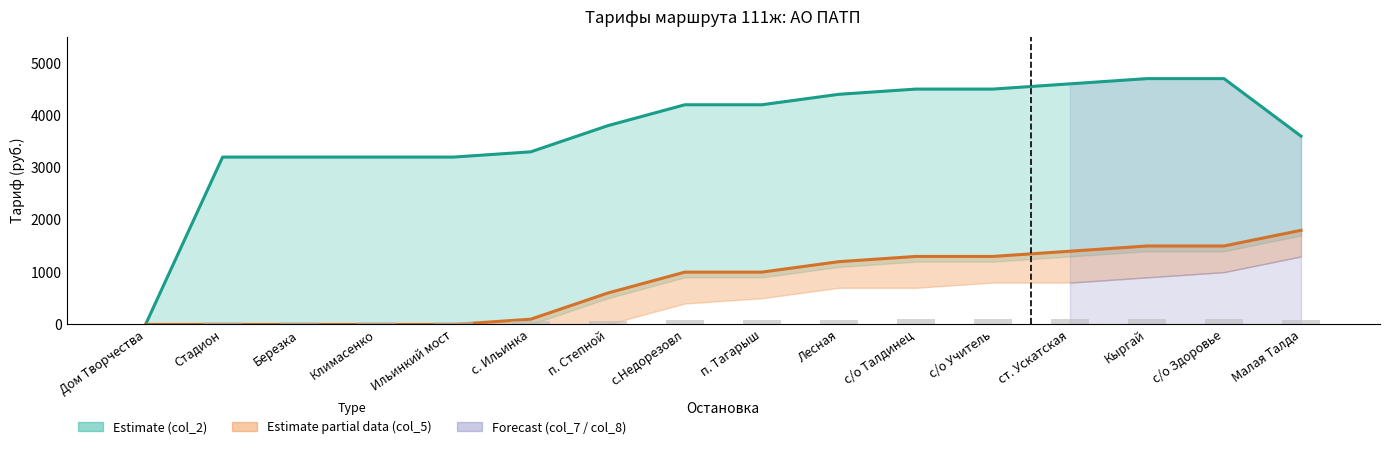

Reading left to right, list all the values displayed in this chart.

п. Степной (col_7): 0	3200	3200	3200	3200	3300	3800	4200	4200	4400	4500	4500	4600	4700	4700	3600
с.Недорезовл (col_8): 0	0	0	0	0	100	600	1000	1000	1200	1300	1300	1400	1500	1500	1800